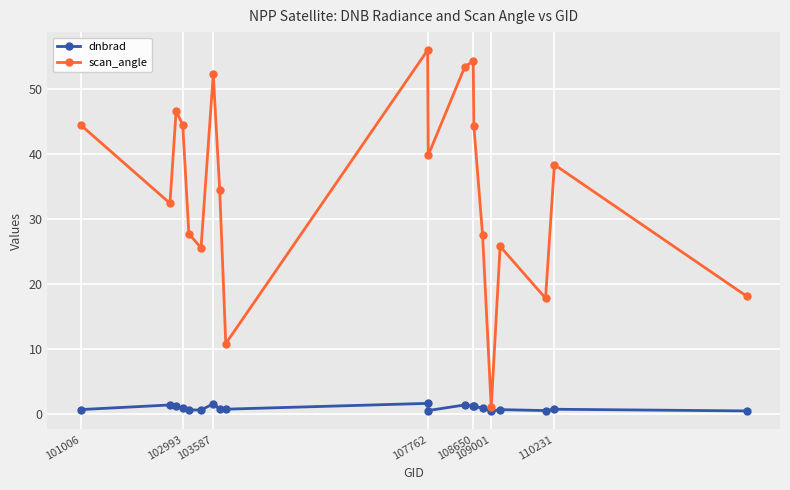

What is the greatest value displayed?

55.9